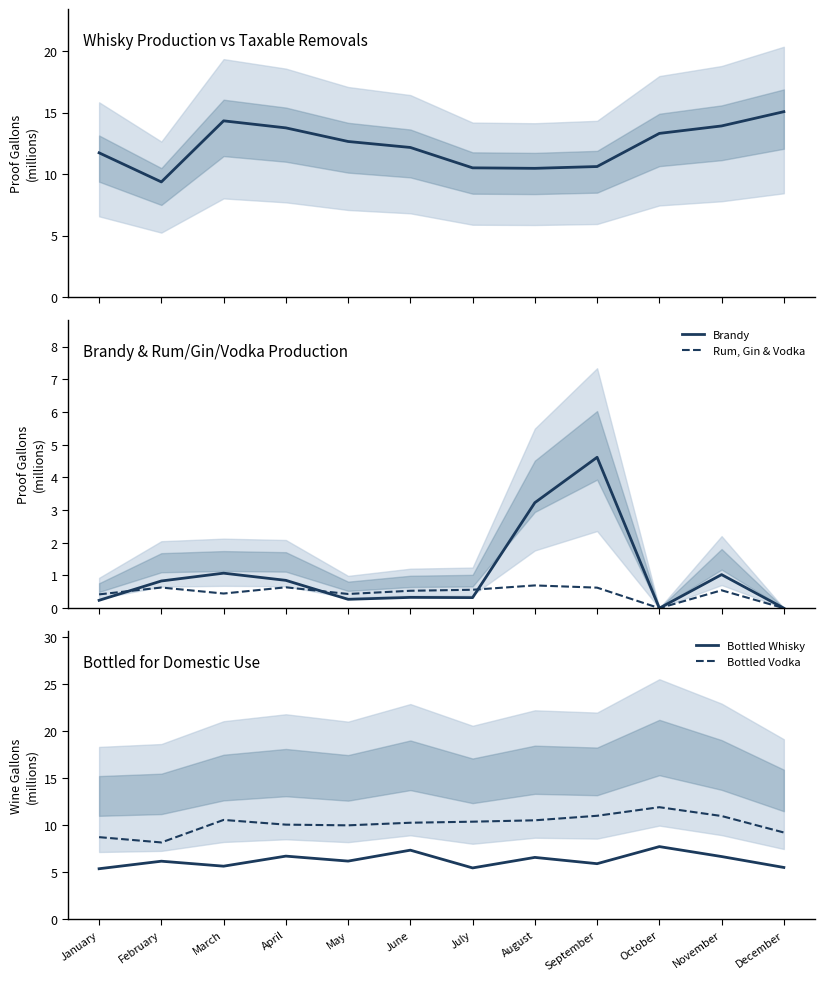

List the series in order of their peak value, highest first.

Whisky Production, Bottled Vodka, Bottled Whisky, Brandy, Rum, Gin & Vodka